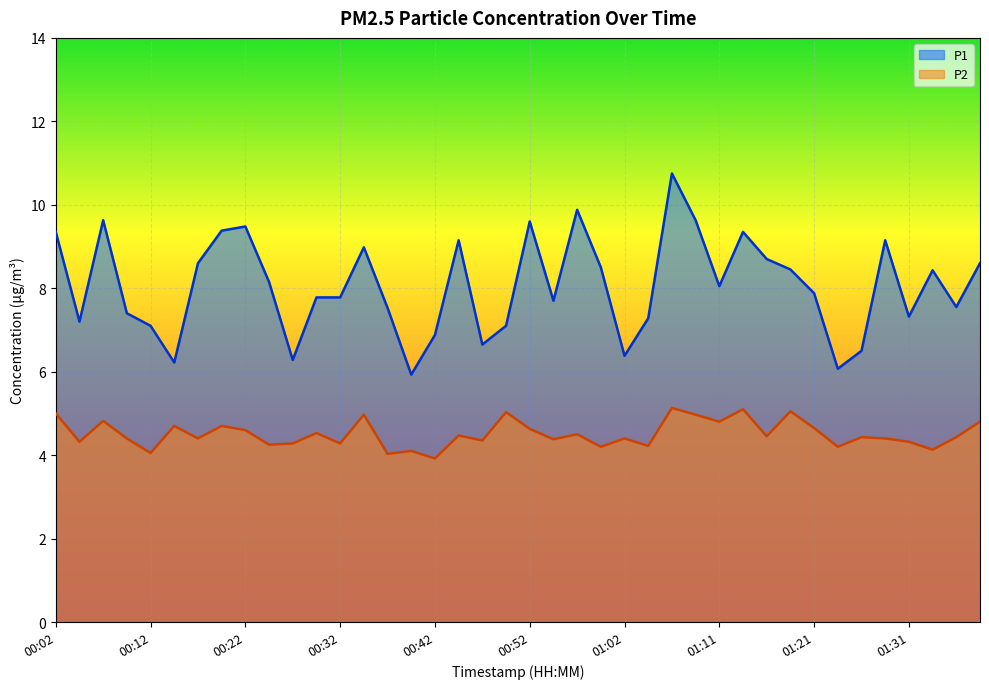

True or false: P2 and P1 intersect in this chart.

False